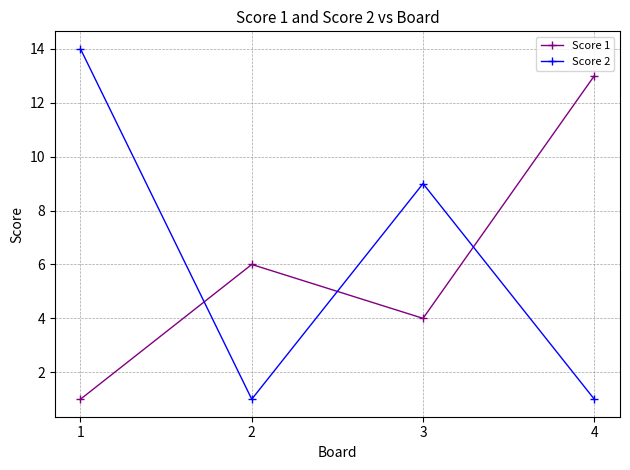

True or false: Score 1 has more than 1 points higher than both neighbors.

False